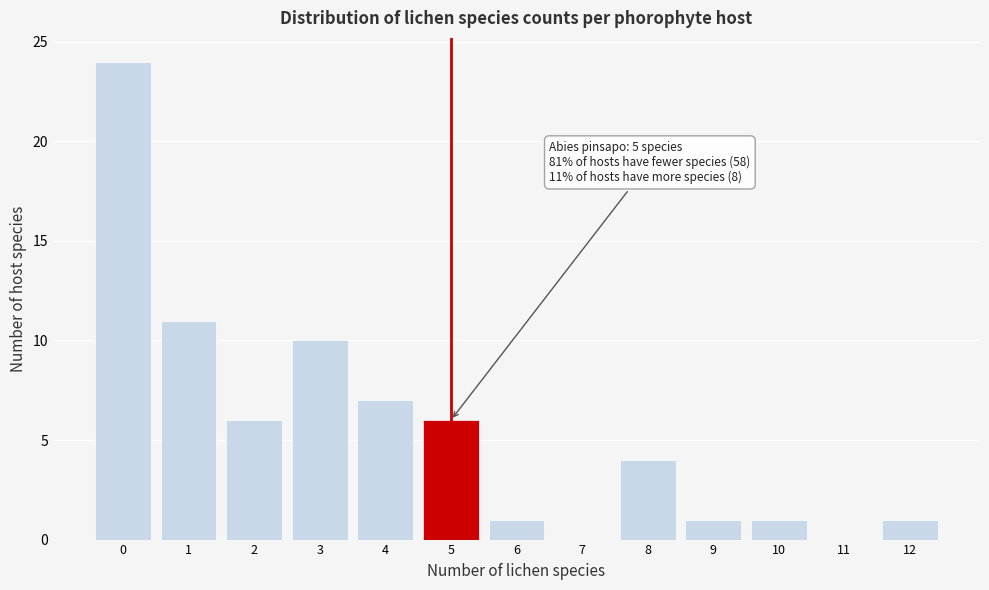

Reading left to right, list all the values displayed in this chart.

0=24	1=11	2=6	3=10	4=7	5=6	6=1	7=0	8=4	9=1	10=1	11=0	12=1